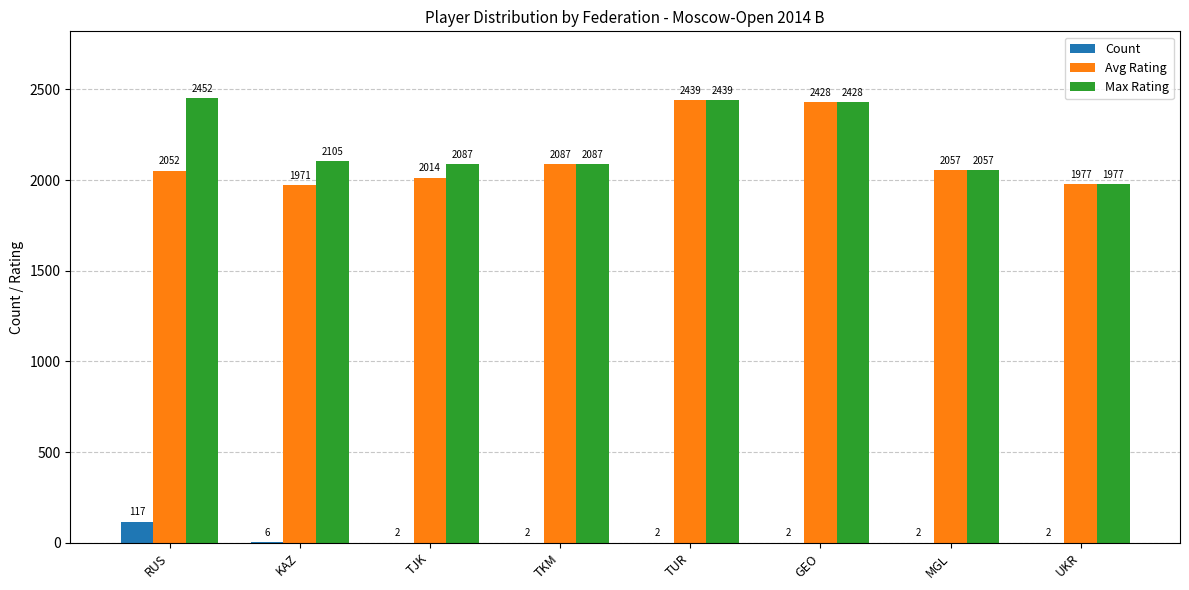

What value does the Max Rating series have at RUS, to the nearest 5?

2450